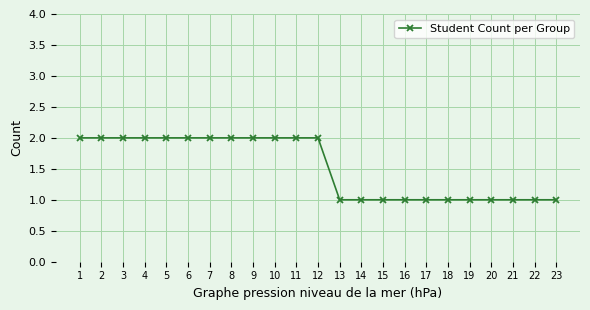

How many categories are shown in the chart?

23